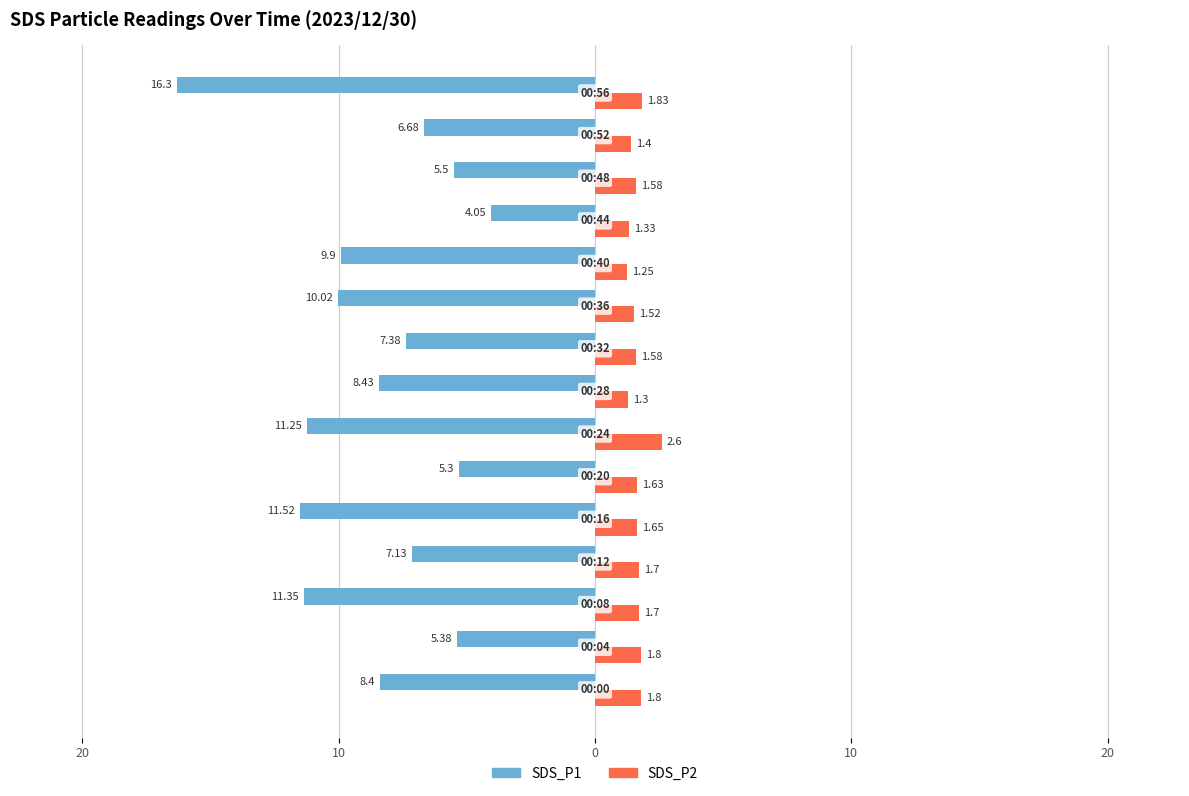

What are all the series names shown in the legend?

SDS_P1, SDS_P2